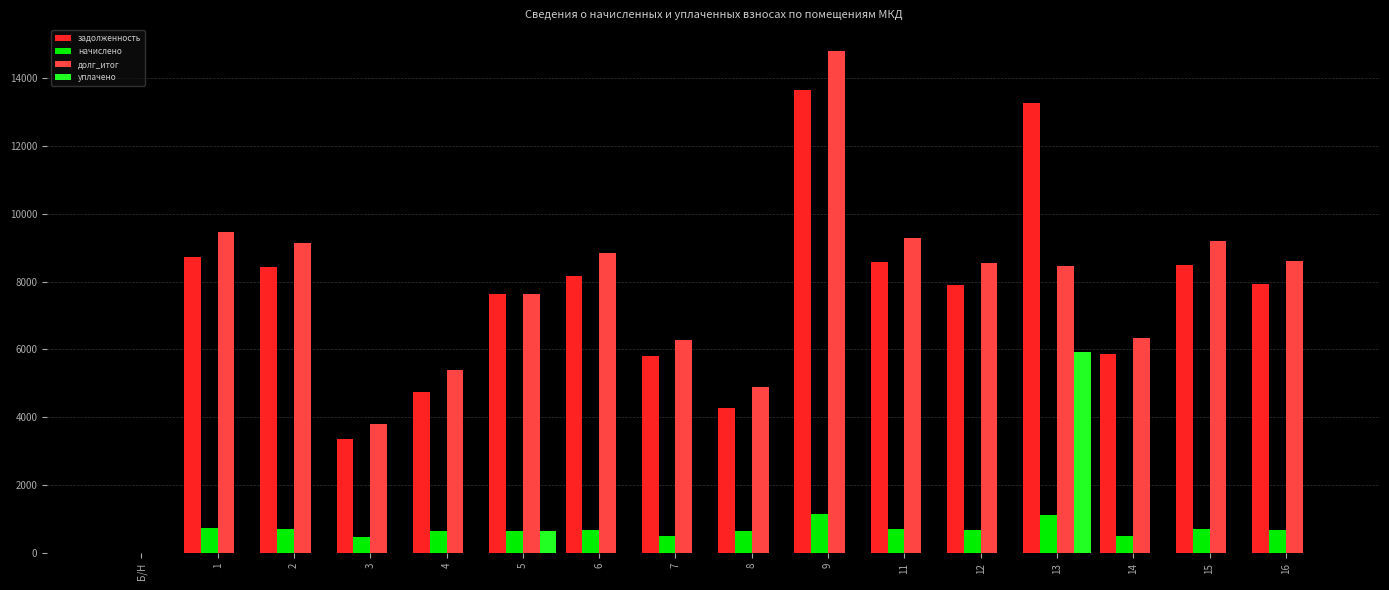

True or false: начислено has a value of 688.5 at 6.

True